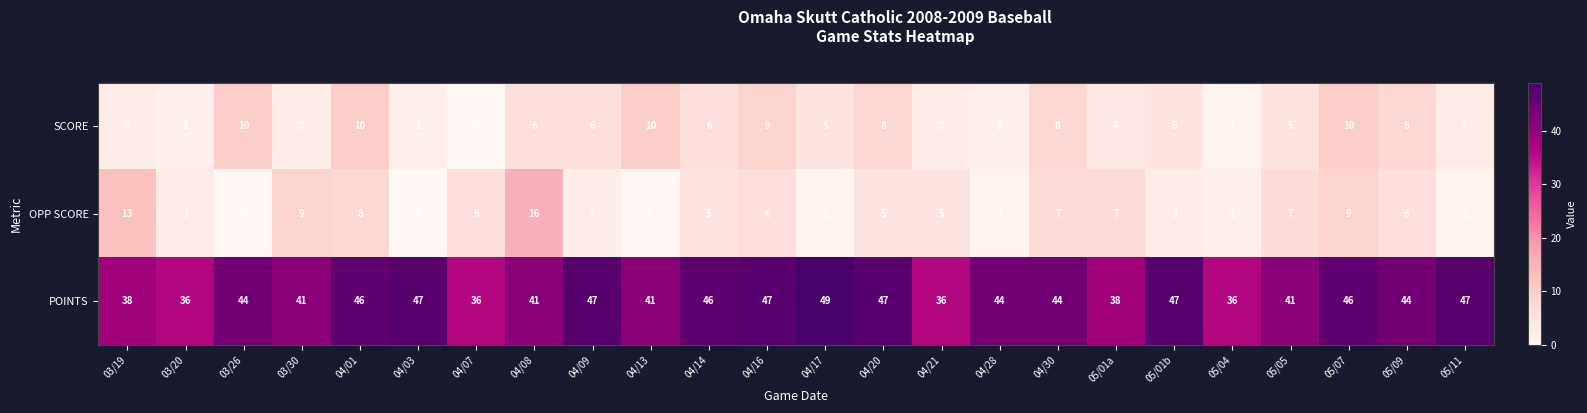

What is the sum of all SCORE values?

129